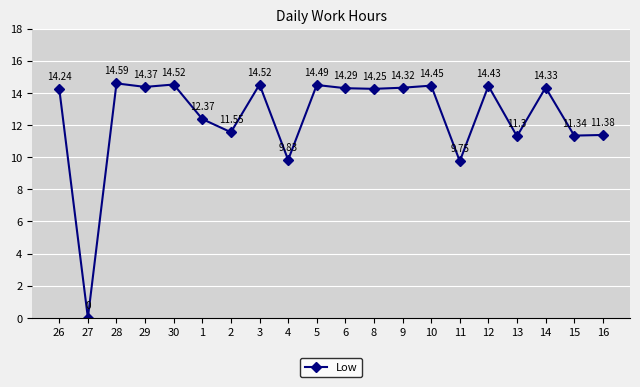

What is the difference between the maximum and minimum values?

14.6